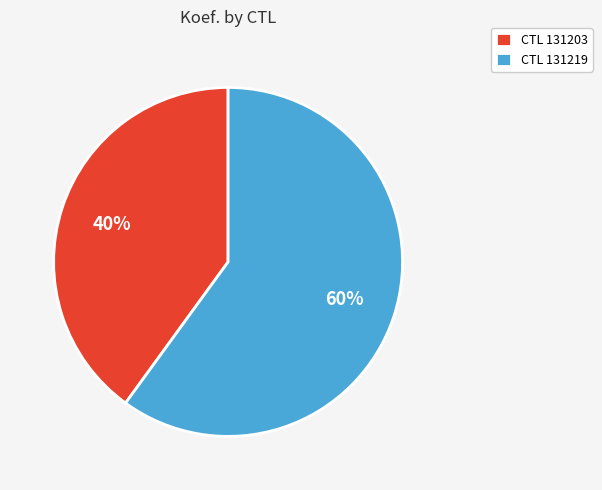

Is CTL 131203 the majority of the pie?

No